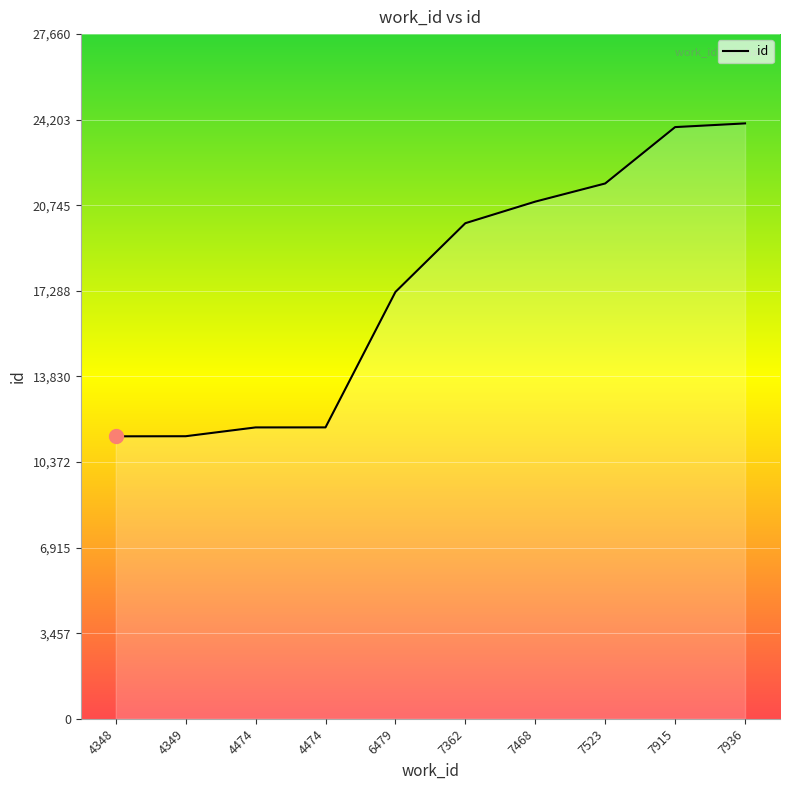

The value at 4474 is 11771. True or false?

True